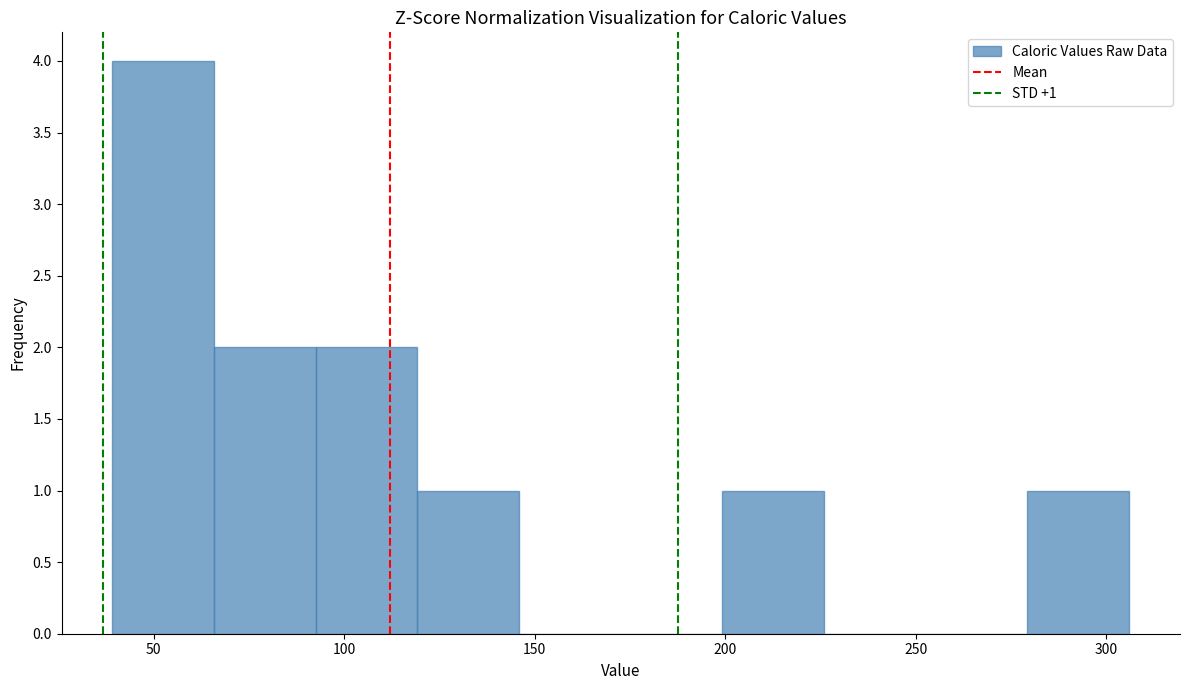

Which range on the x-axis has the tallest bar?

40 to 65